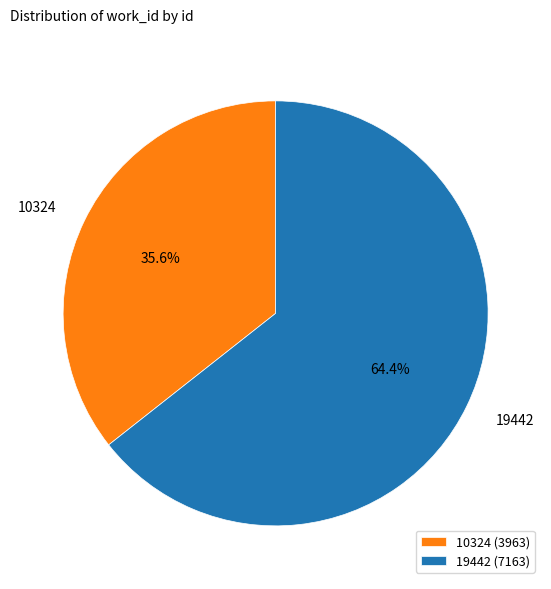

How many slices are in this pie chart?

2